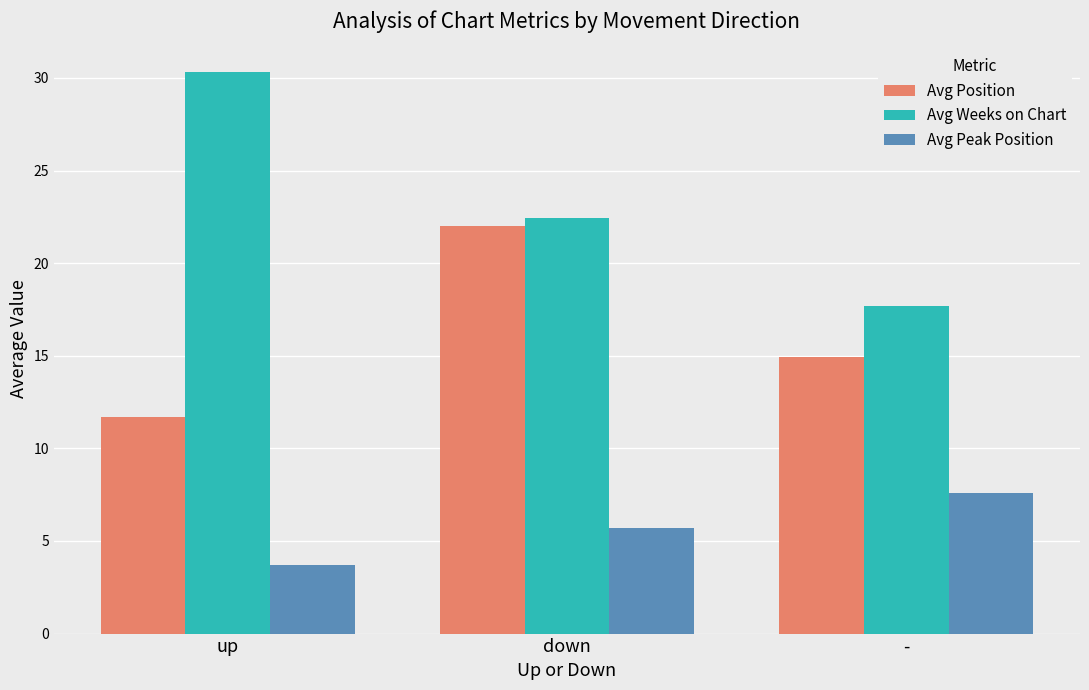

Where is Avg Peak Position nearest to the value 5?

down